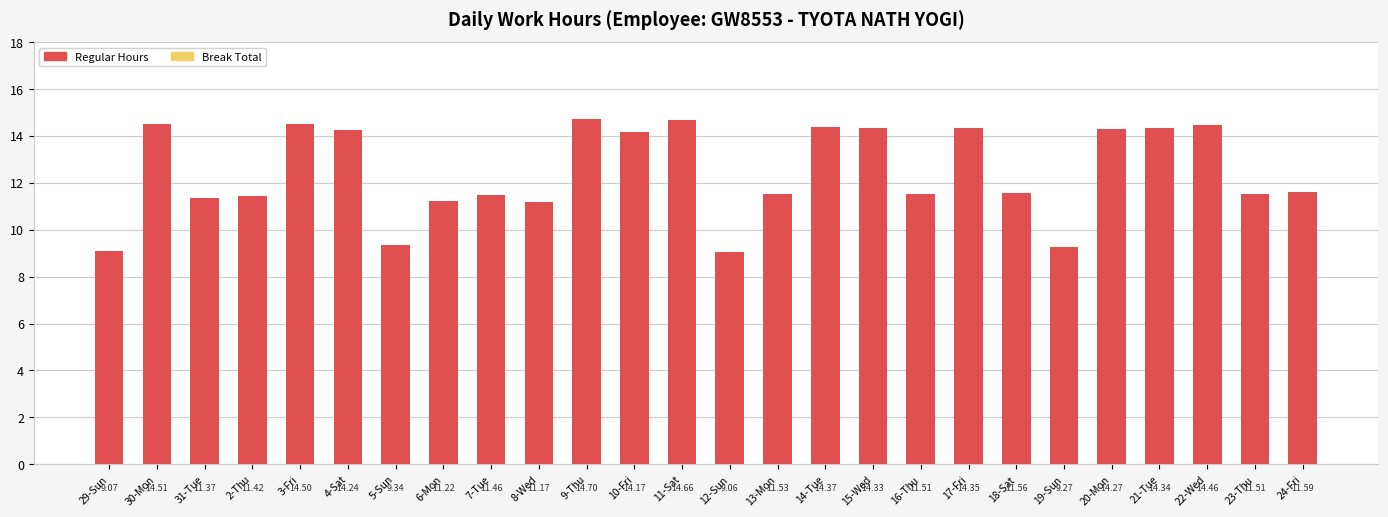

Between 6-Mon and 17-Fri, which is larger?

17-Fri